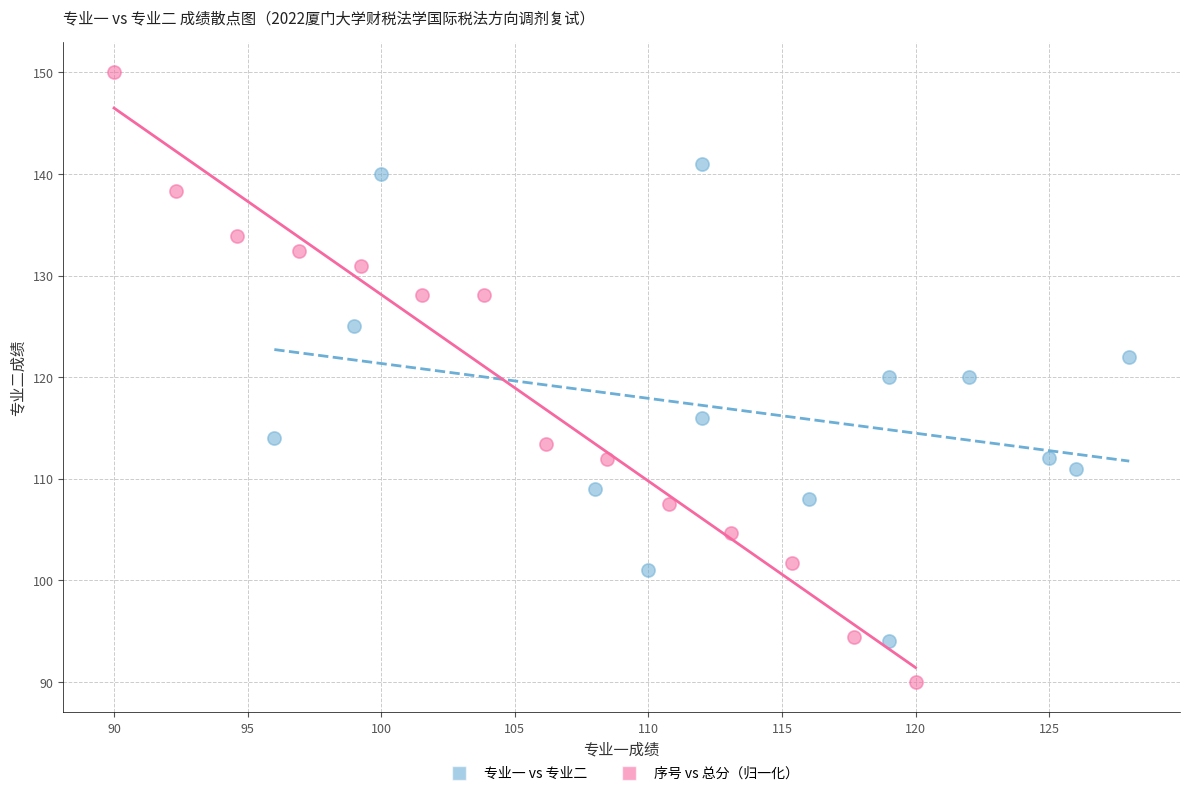

Which series contains the highest Y value?

序号 vs 总分（归一化）